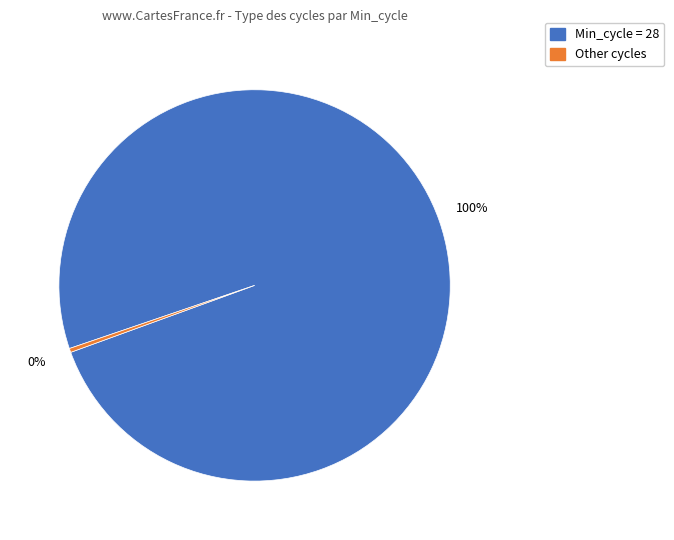

Is there any slice that represents more than half of the pie?

Yes